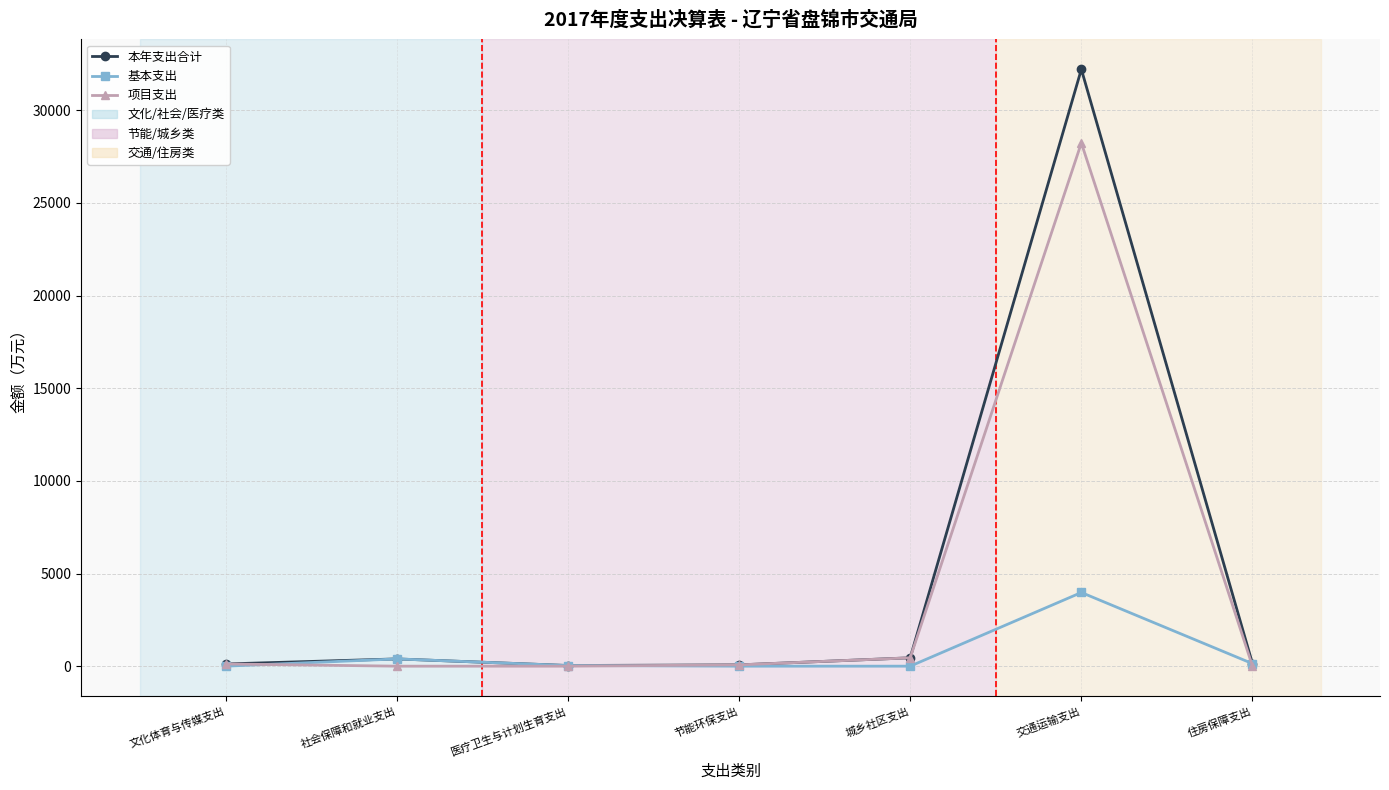

Which series has the widest spread of values?

本年支出合计